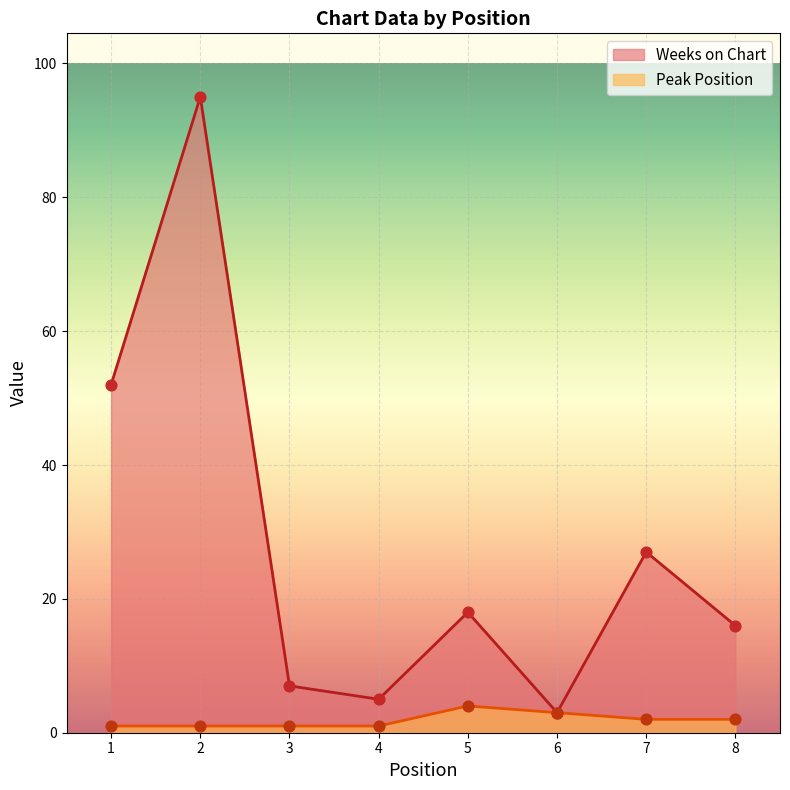

What are all the series names shown in the legend?

Weeks on Chart, Peak Position